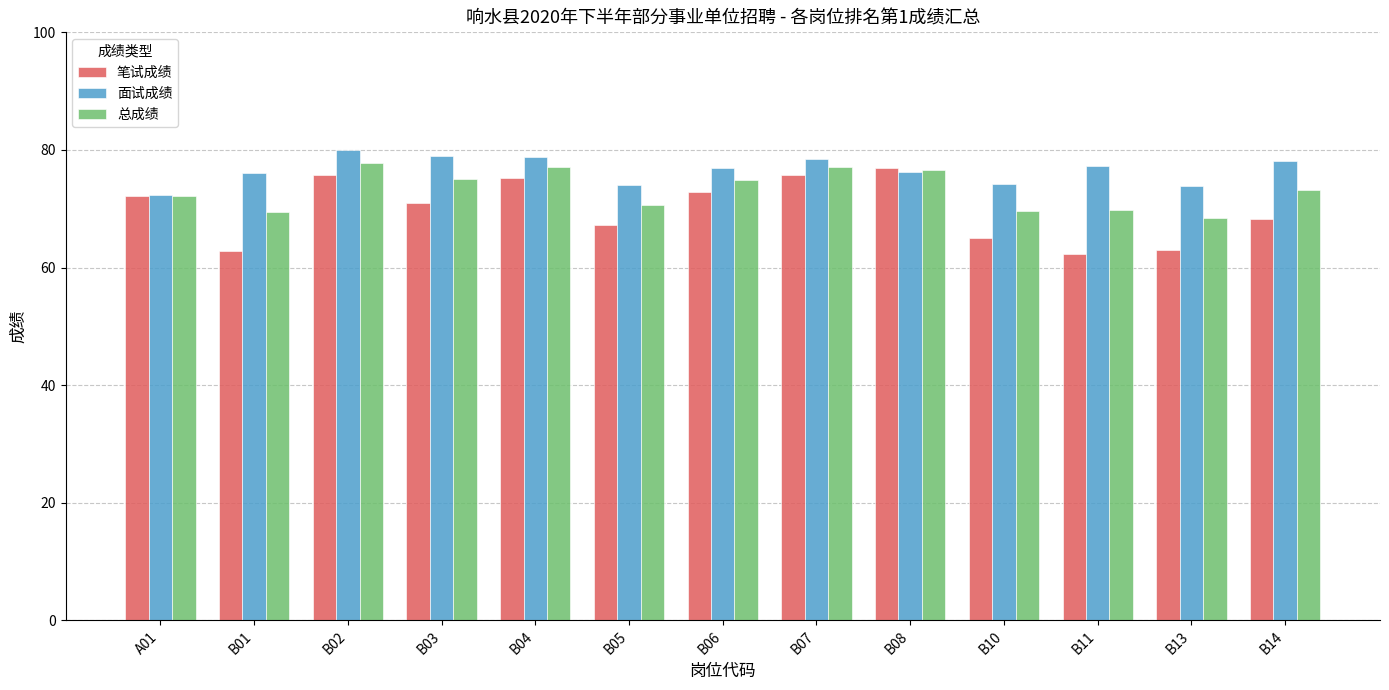

How many distinct data groups are displayed?

3